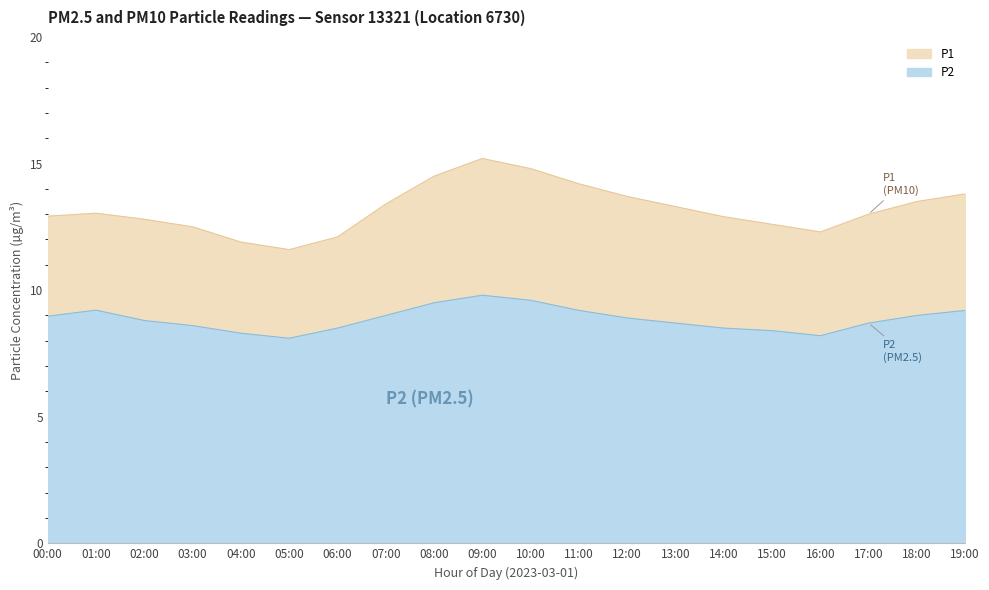

List the labels in order of P1 value, largest first.

09:00, 10:00, 08:00, 11:00, 19:00, 12:00, 18:00, 07:00, 13:00, 01:00, 17:00, 00:00, 14:00, 02:00, 15:00, 03:00, 16:00, 06:00, 04:00, 05:00